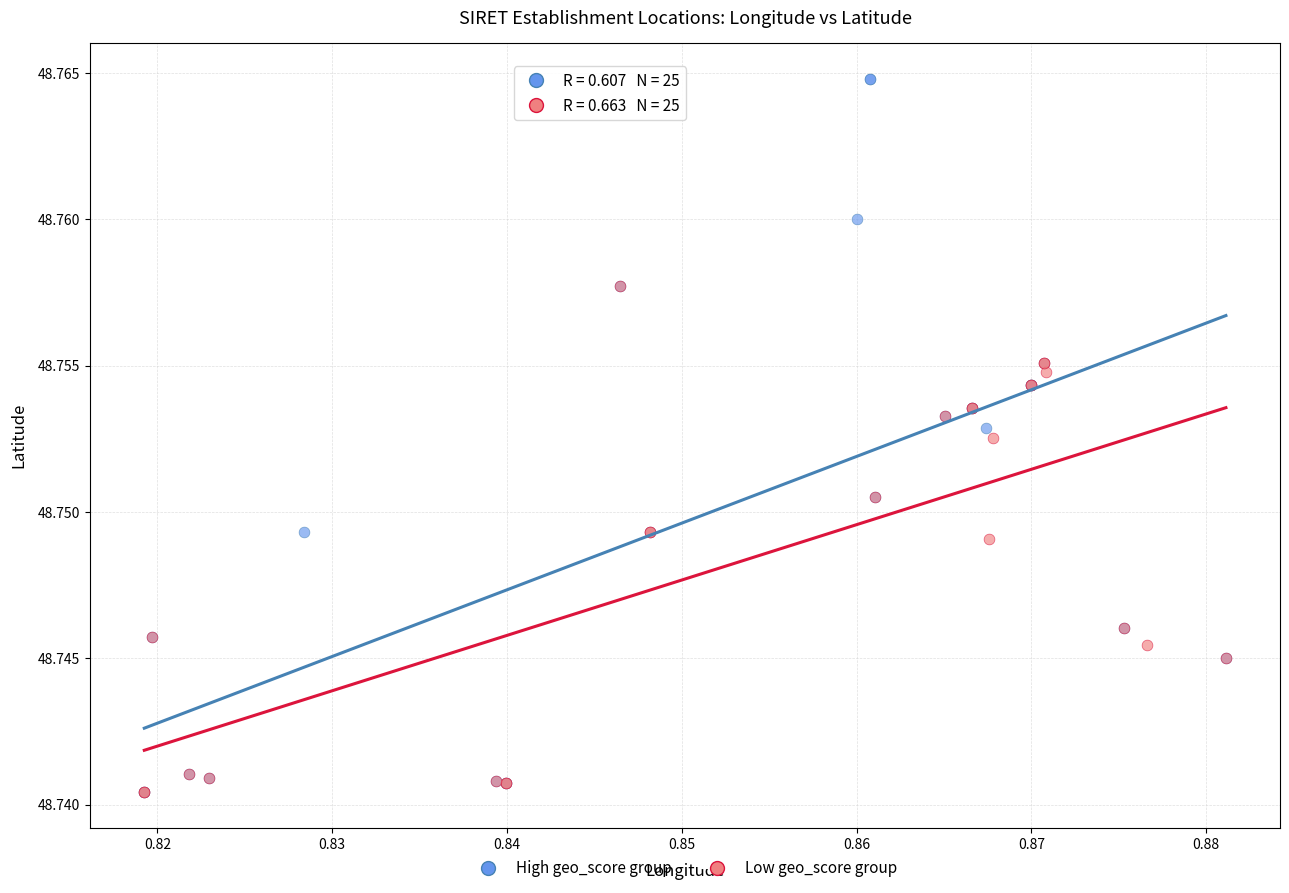

What are all the series names shown in the legend?

High geo_score group, Low geo_score group